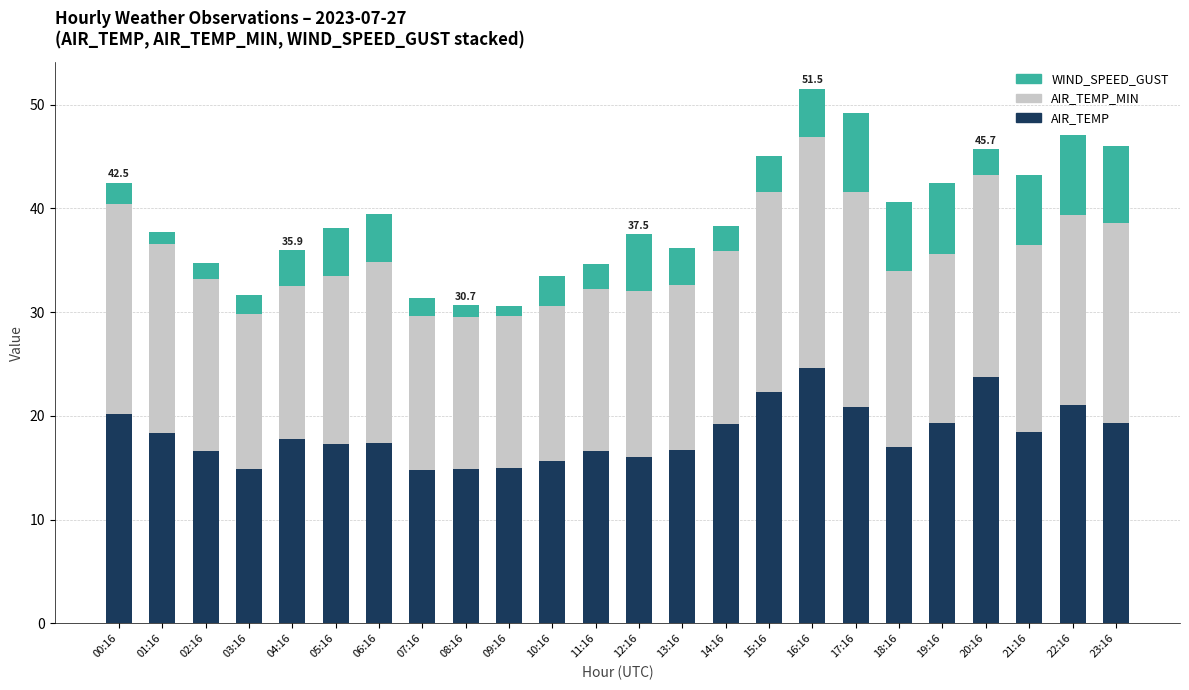

True or false: AIR_TEMP has a value of 3.1 at 08:16.

False